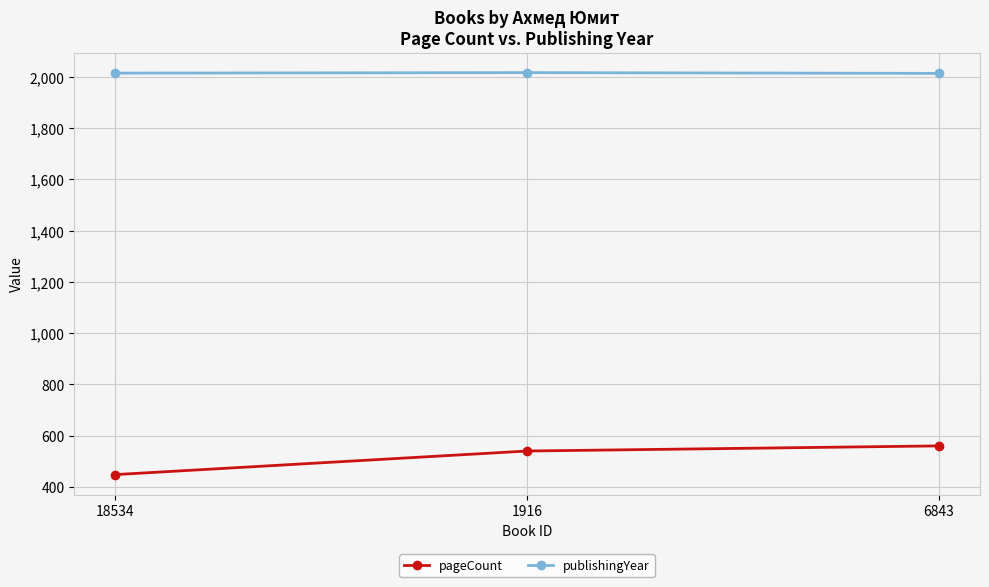

At 1916, list the series in order from smallest to largest.

pageCount, publishingYear